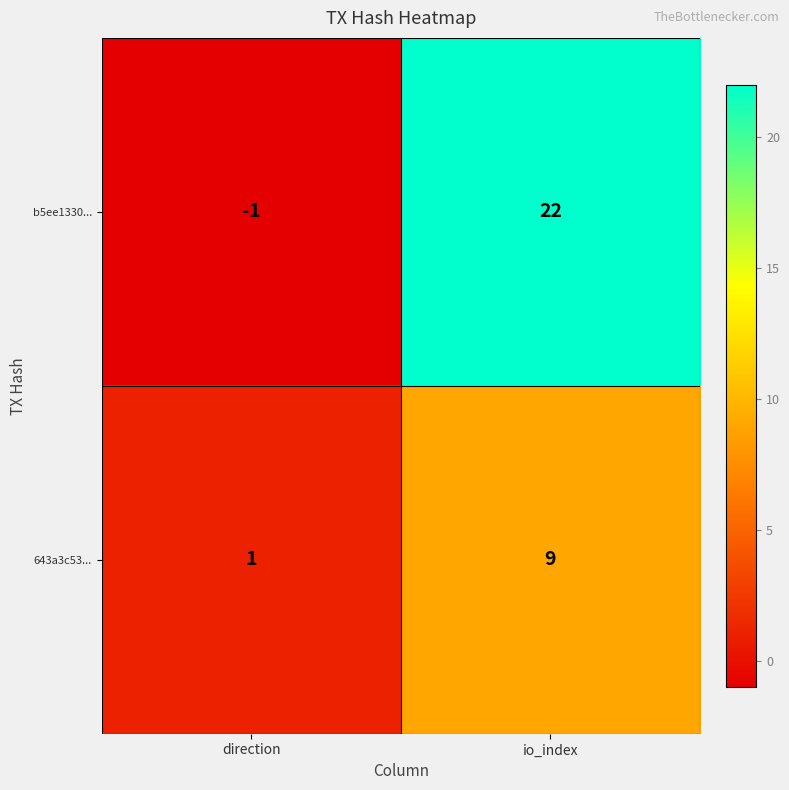

At which label is b5ee1330... closest to 10?

direction